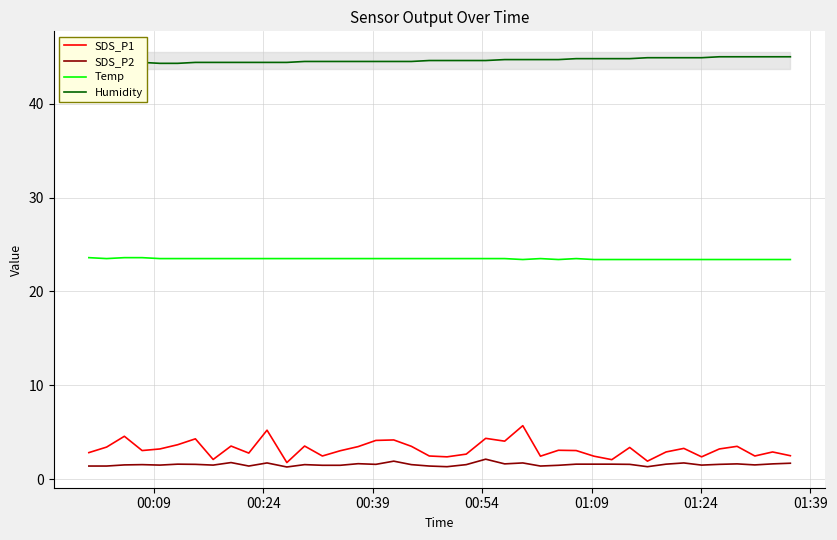

True or false: Temp and SDS_P2 cross at least once.

False